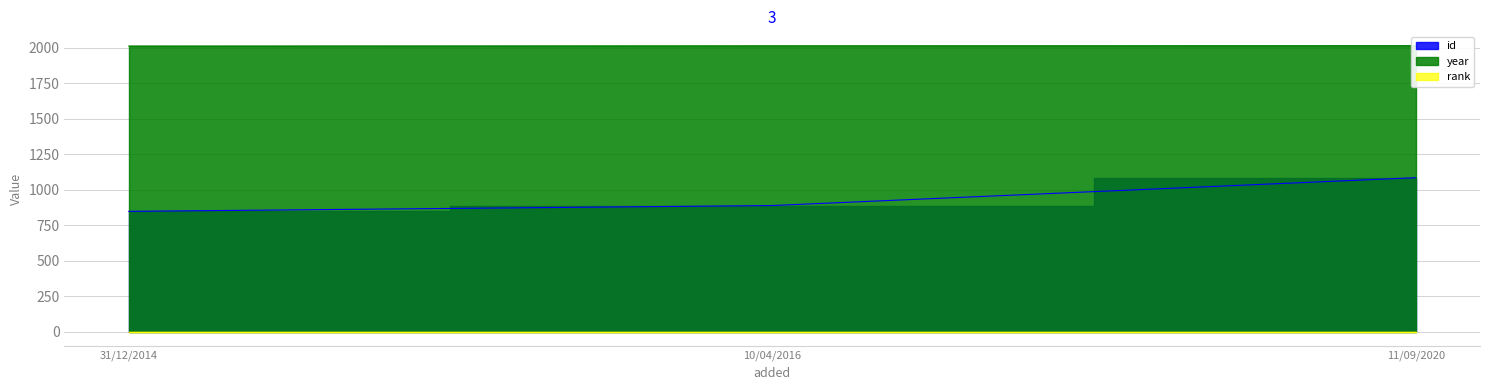

At which label does id first exceed 889?

11/09/2020